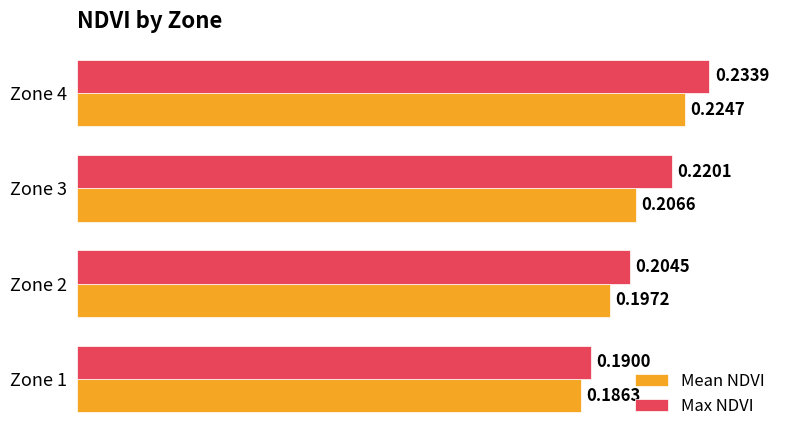

Which series has the widest spread of values?

Max NDVI